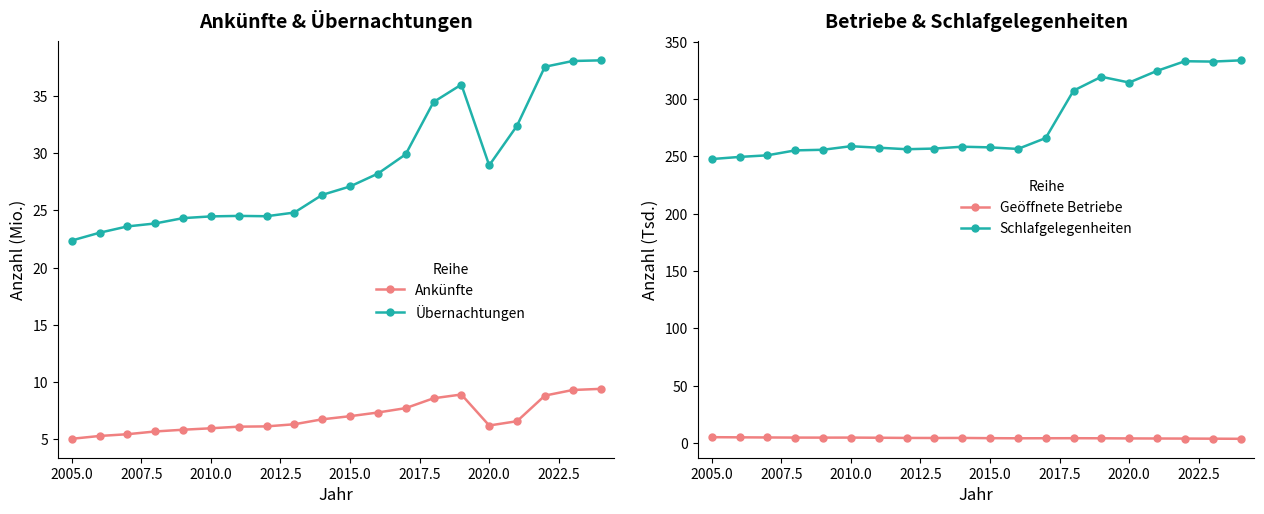

True or false: Schlafgelegenheiten has more than 1 points higher than both neighbors.

True